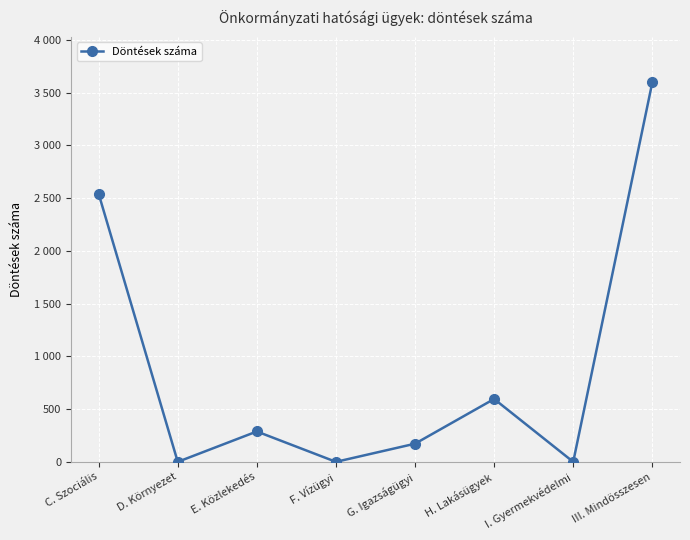

Which label corresponds to the smallest value in the chart?

D. Környezet